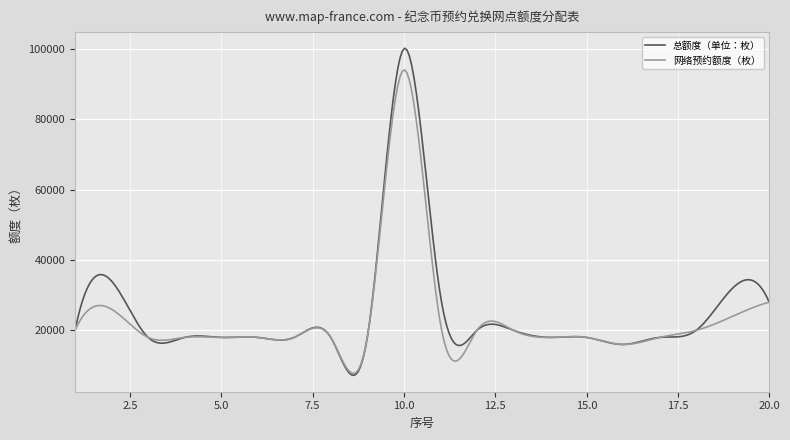

What is the greatest value displayed?

100129.8